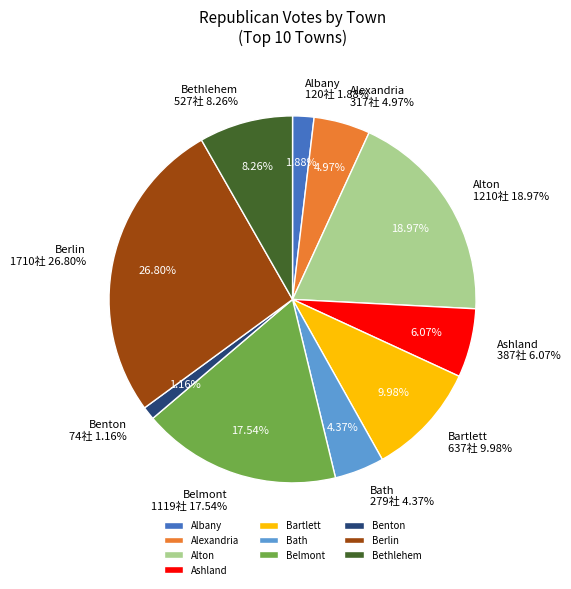

Approximately how many times larger is the value at Berlin compared to Bethlehem?

3.2